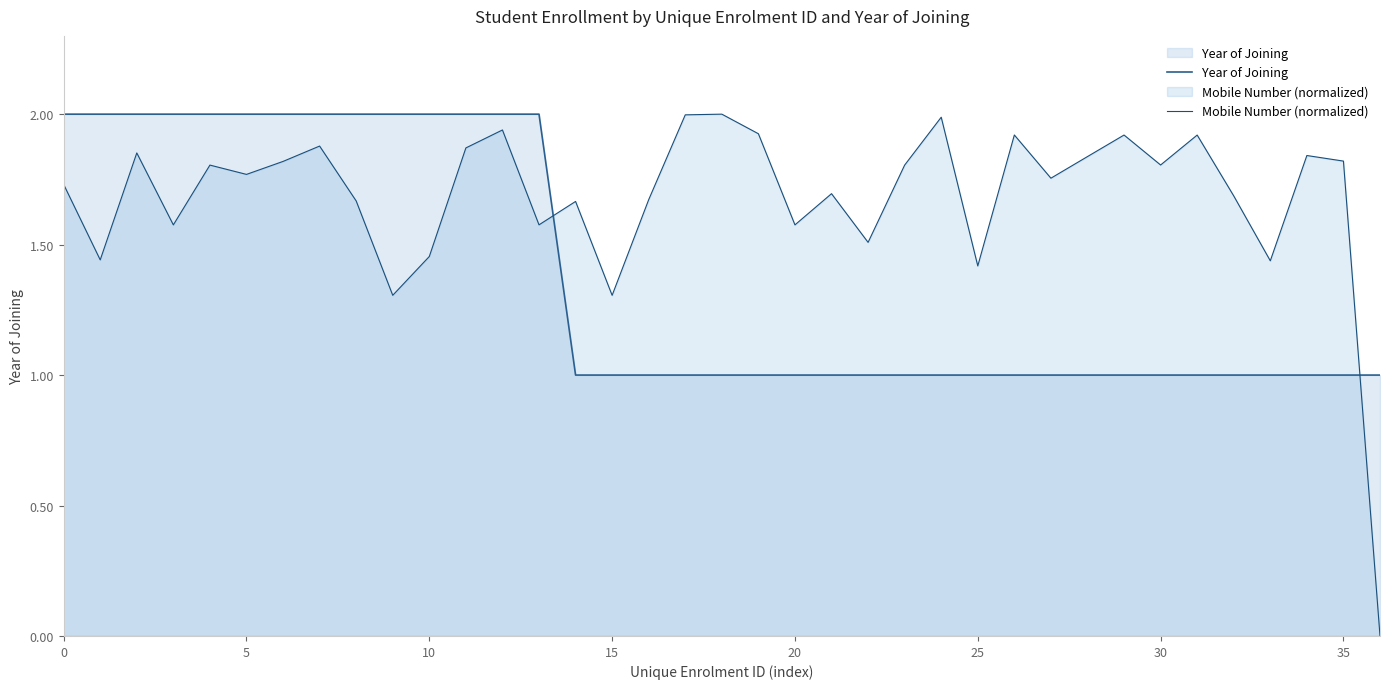

Does the chart display data point markers on the line(s)?

No